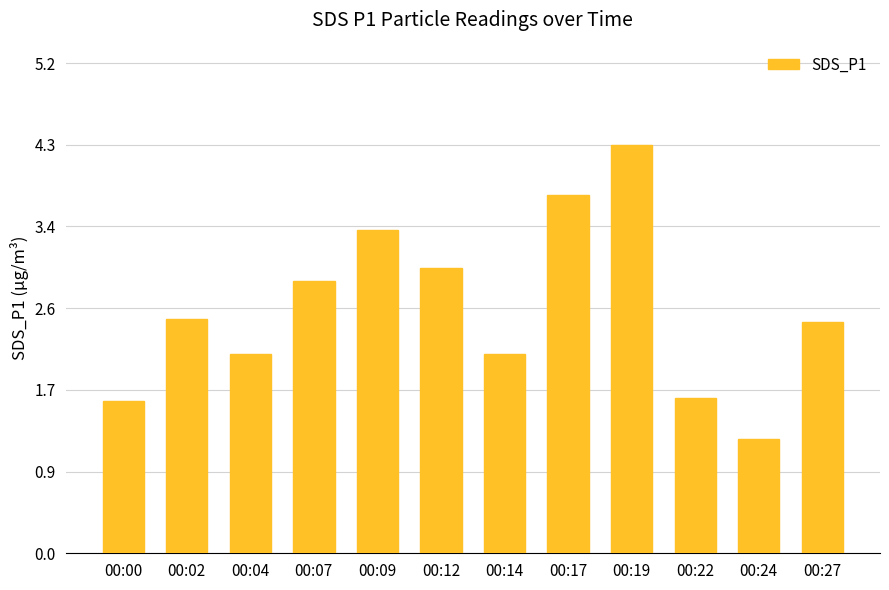

What is the greatest value displayed?

4.3